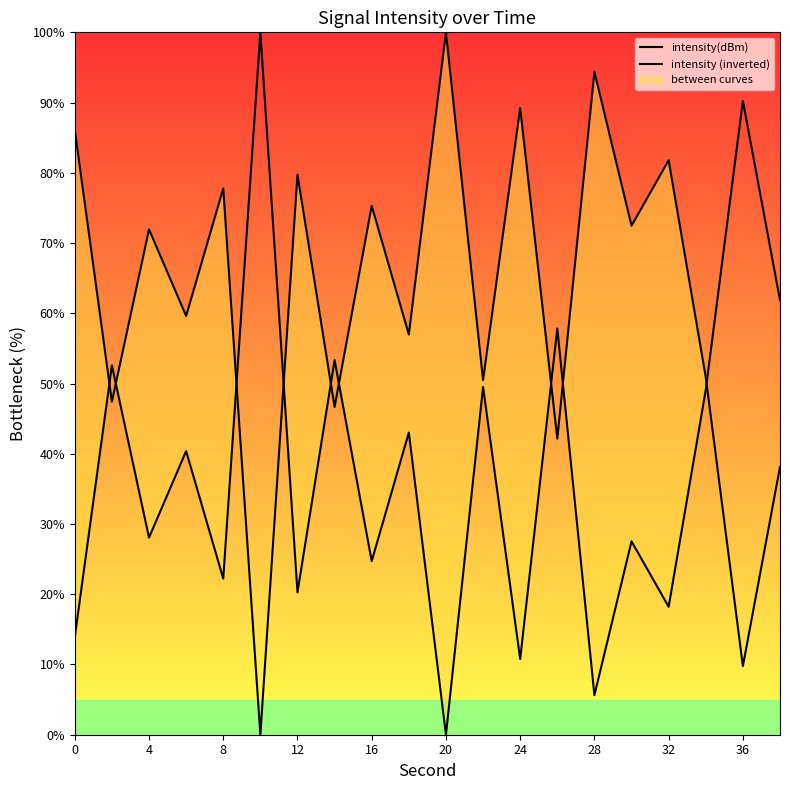

At 28, list the series in order from smallest to largest.

intensity(dBm), intensity (inverted)